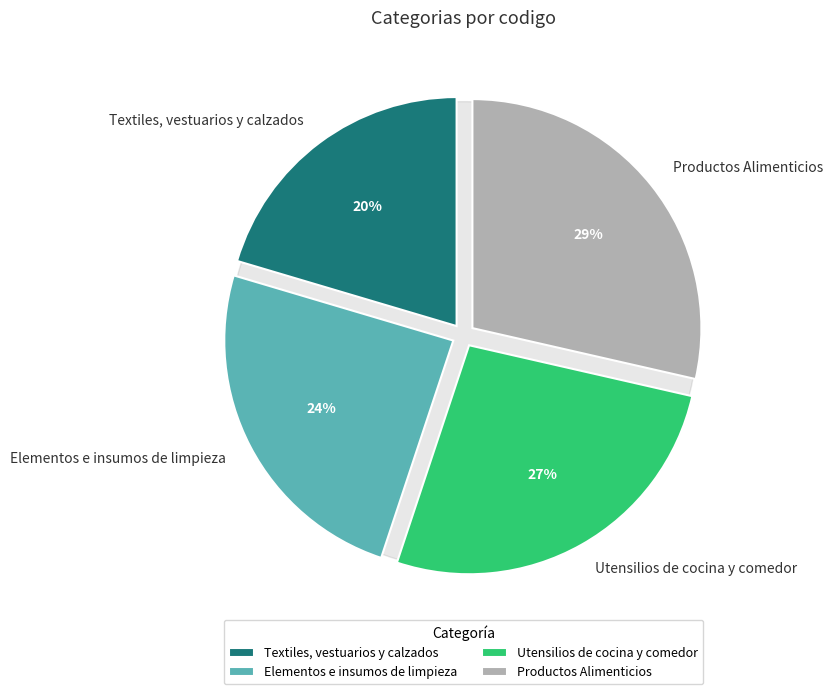

To the nearest percent, what is the combined percentage of Textiles, vestuarios y calzados and Productos Alimenticios?

49%